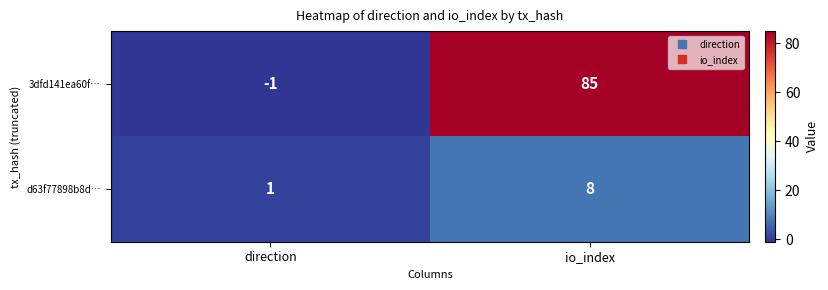

How many data points does each series have?

2